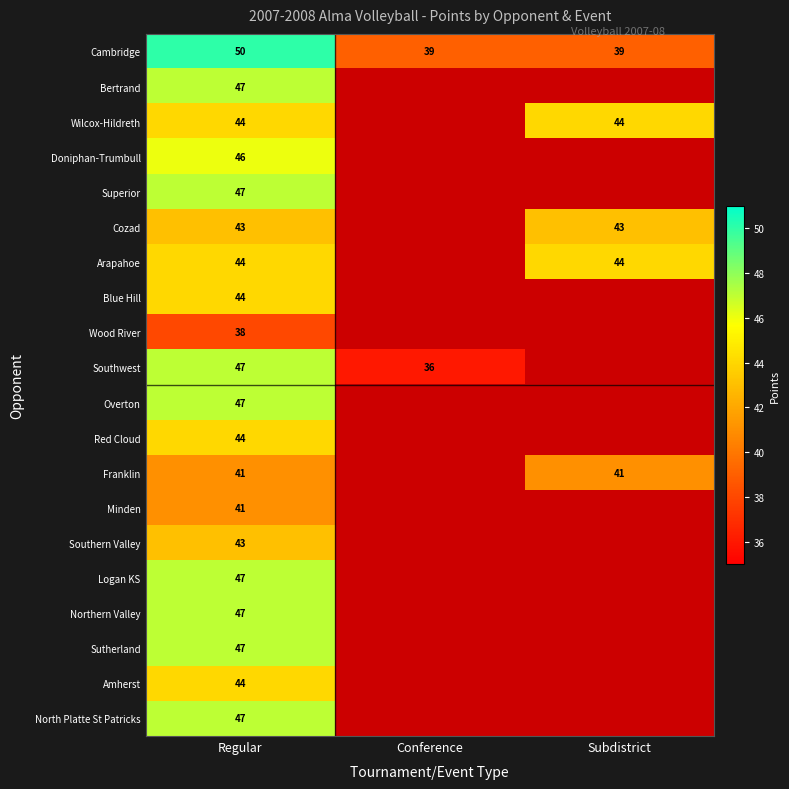

How many Cambridge values are between 39 and 50?

3